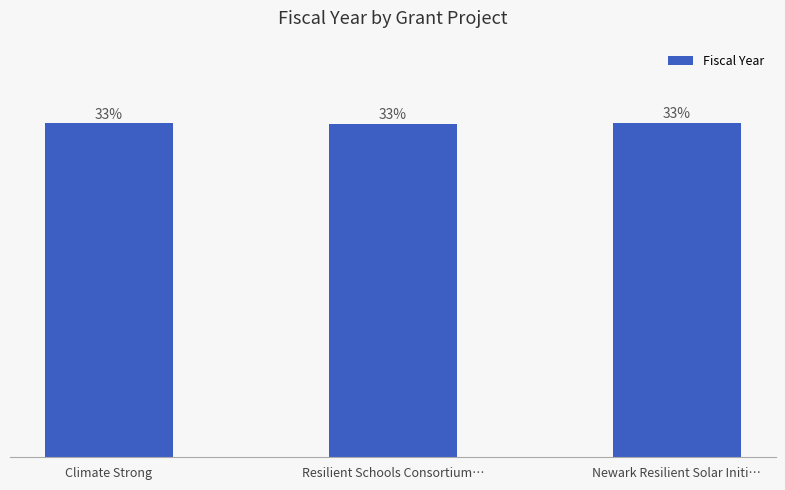

What position from the left is Resilient Schools Consortium…?

2